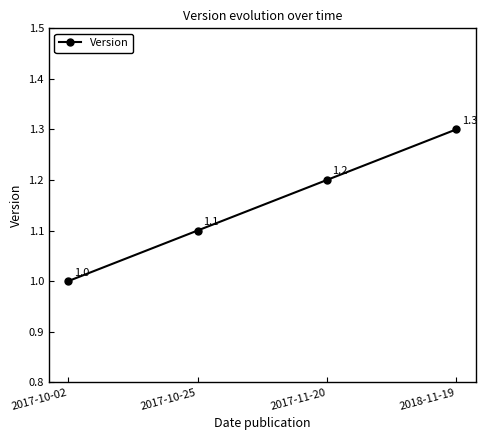

What is the label of the 3rd point from the left?

2017-11-20